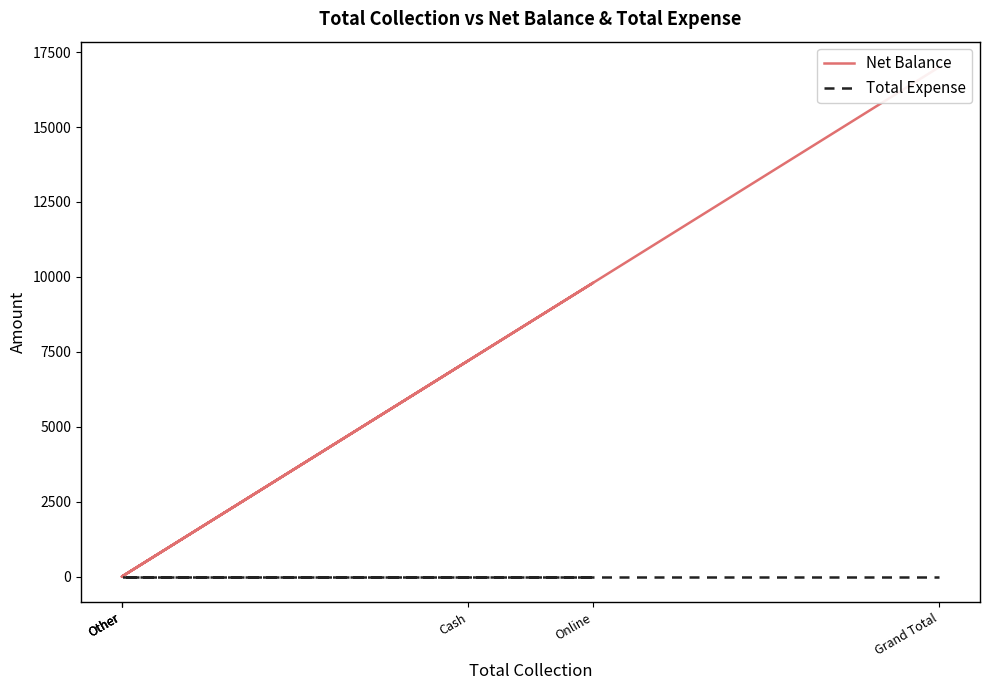

At how many categories does at least one series exceed 5046?

3